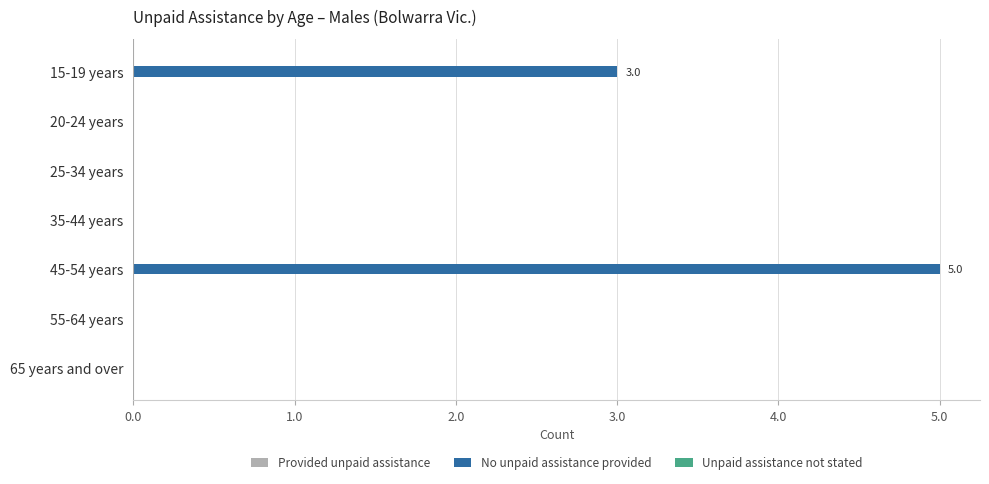

What is the change in value from 15-19 years to 45-54 years?

+2